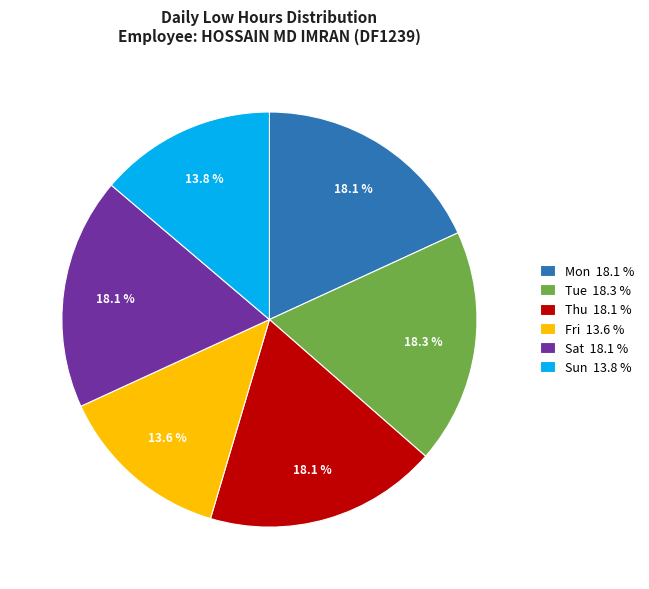

Approximately how many times larger is the value at Sun 13.8 % compared to Mon 18.1 %?

0.8